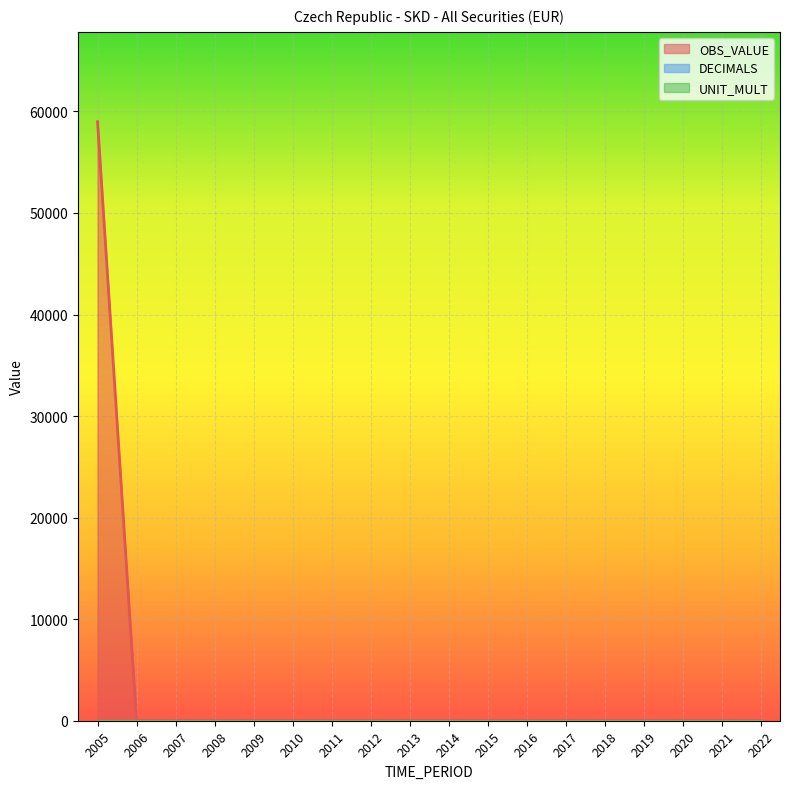

Rank the series by their maximum value, from highest to lowest.

OBS_VALUE, UNIT_MULT, DECIMALS